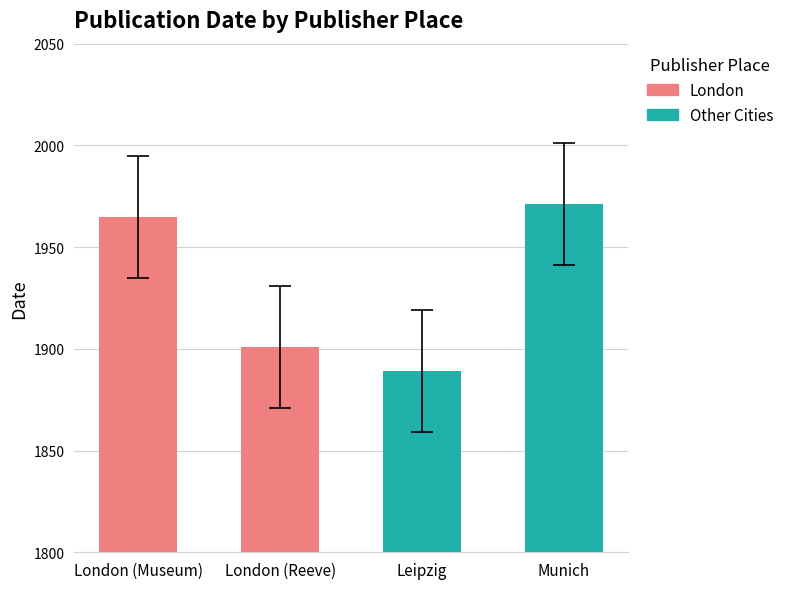

What is the value of the Other Cities bar at the 1st from the left?

1889